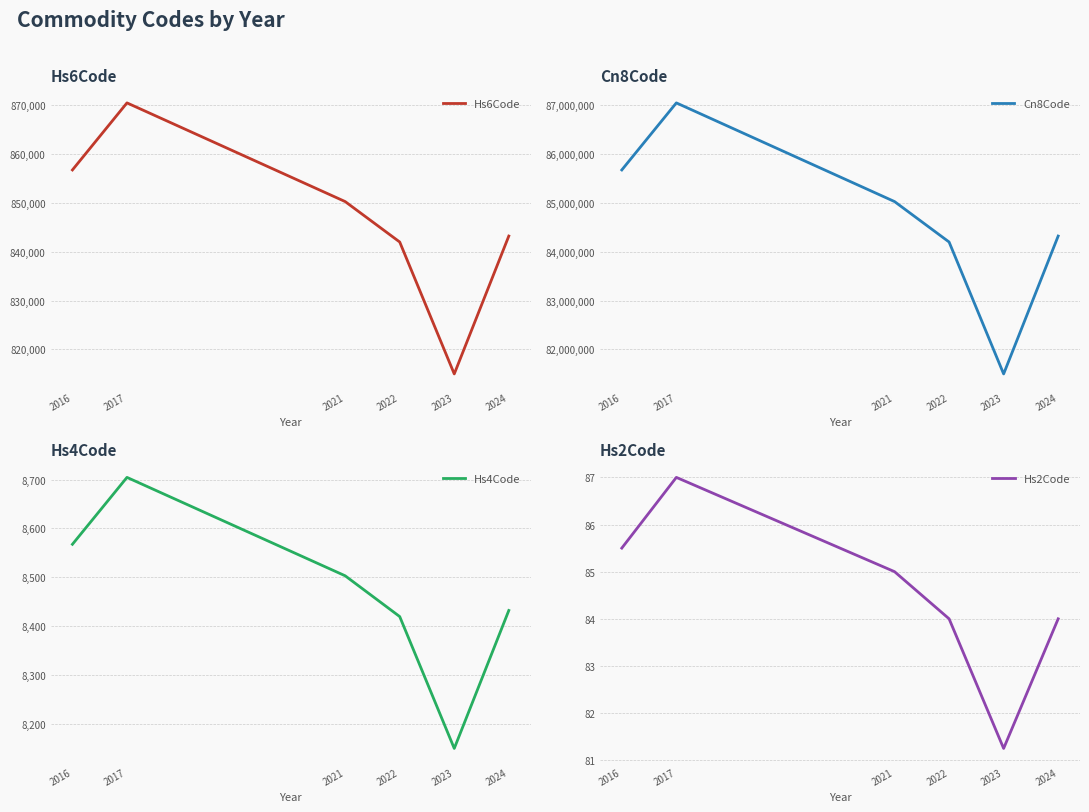

True or false: Cn8Code and Hs2Code intersect in this chart.

False